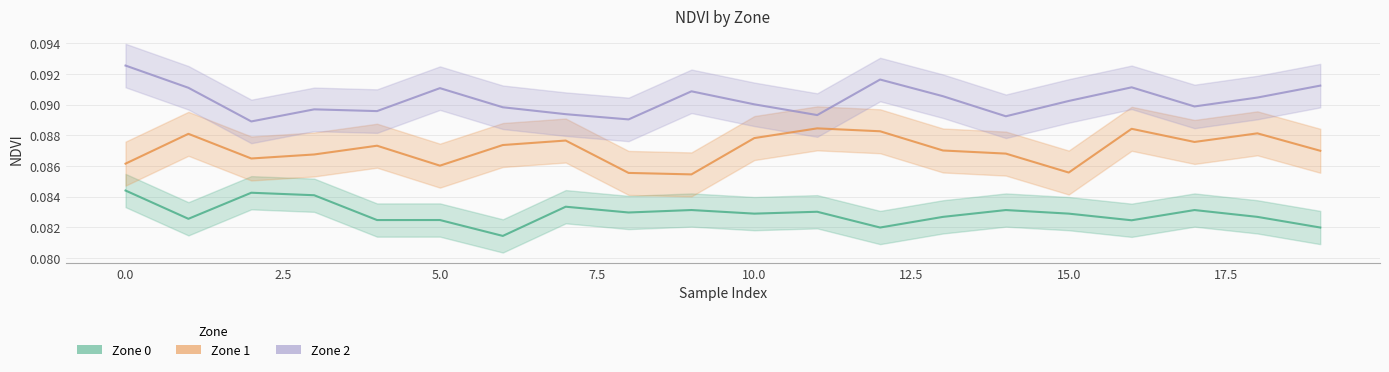

Which series has the largest total across all categories?

Zone 2